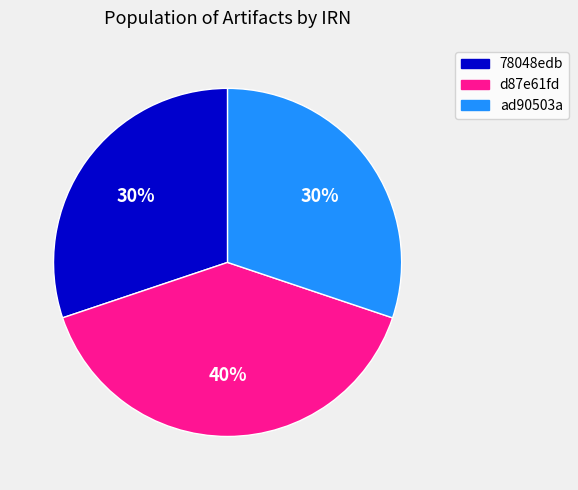

Combined, do ad90503a and d87e61fd account for over 50%?

Yes